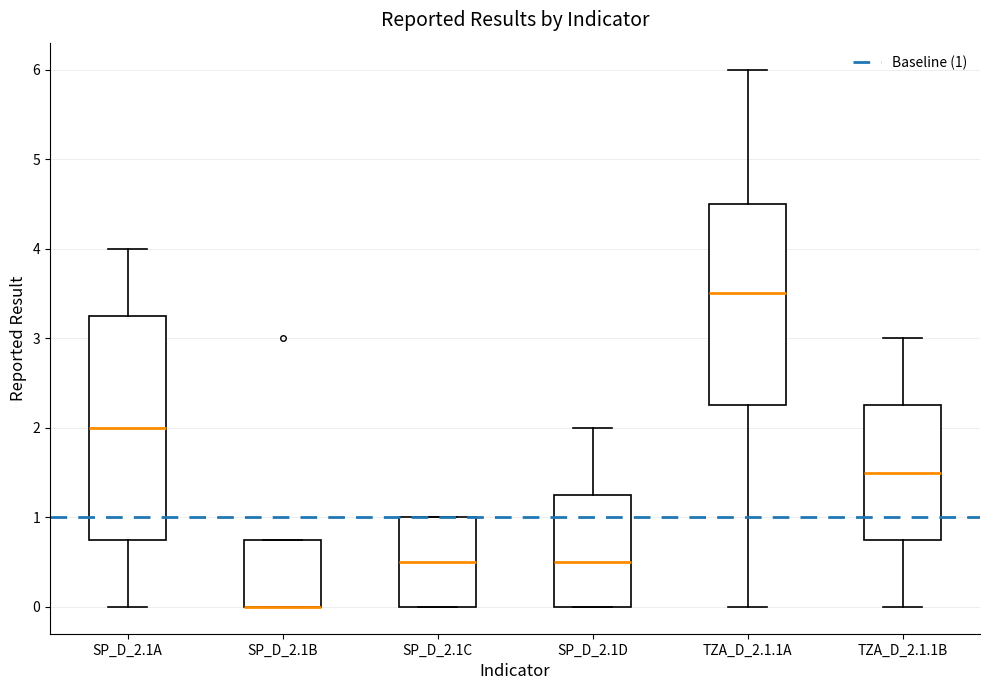

Comparing the boxes themselves (not the whiskers), which one is the tallest?

SP_D_2.1A